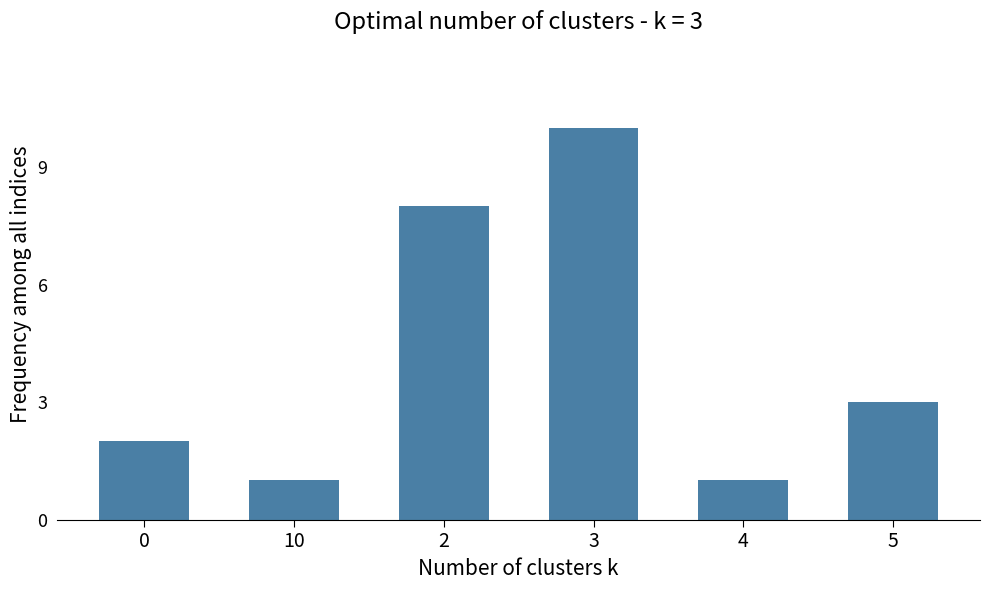

What position from the right is 4?

2